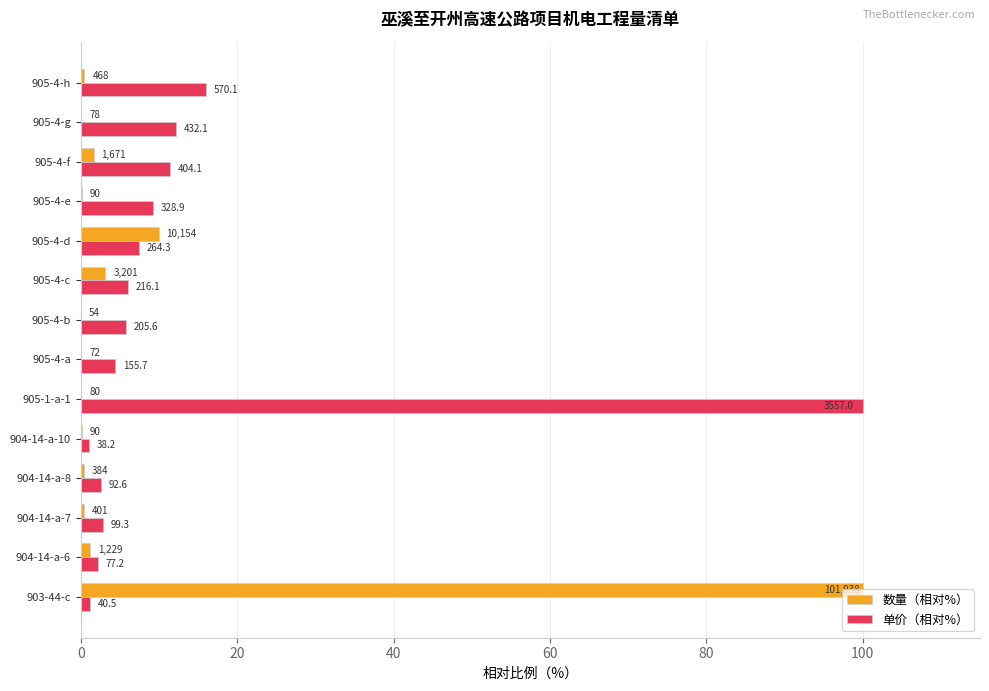

What are all the series names shown in the legend?

数量（相对%）, 单价（相对%）